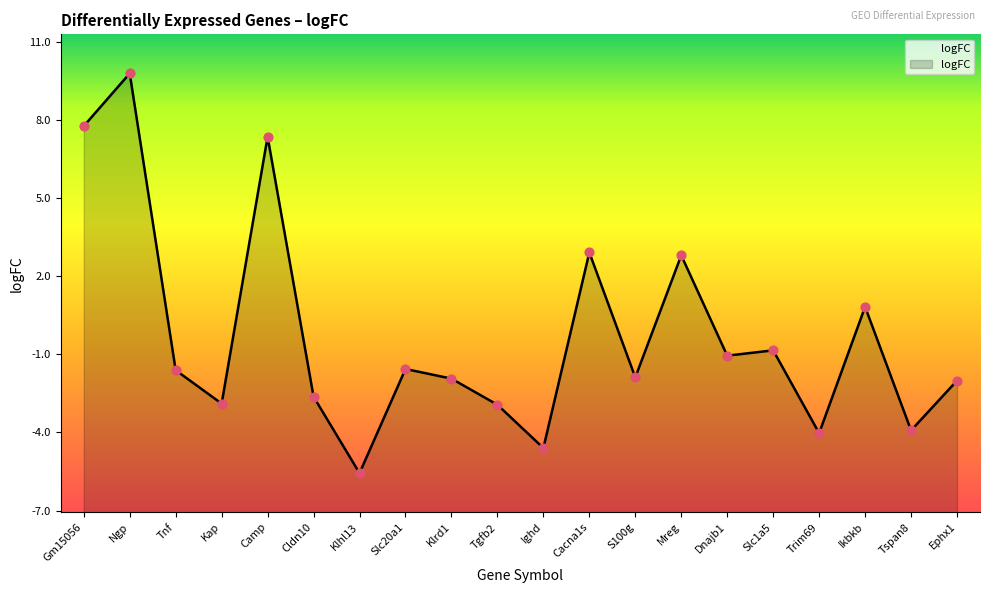

Which has a higher value, Ikbkb or Gm15056?

Gm15056